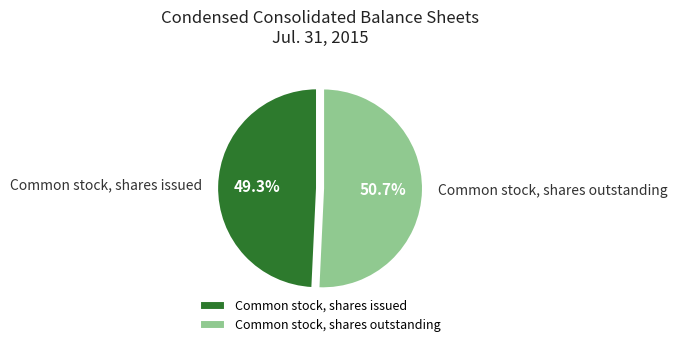

Which slice represents more than half of the pie?

Common stock, shares outstanding